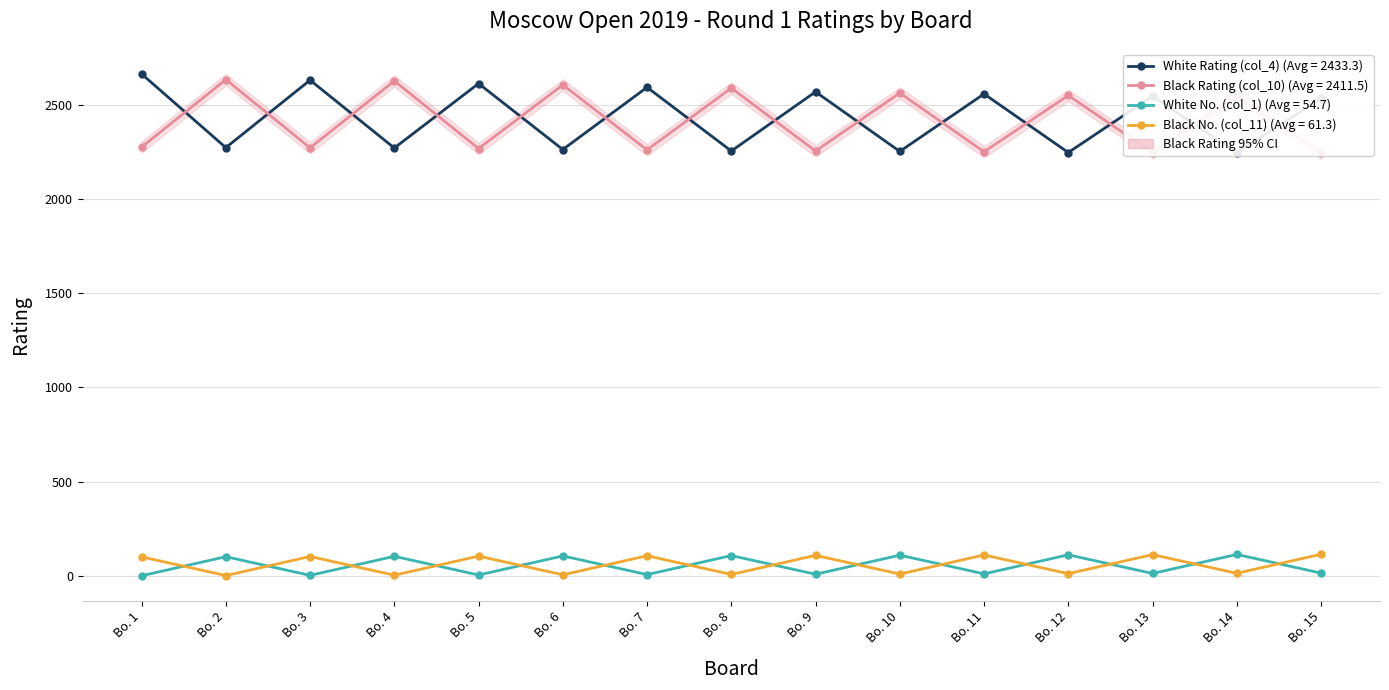

List the series in order of their peak value, lowest first.

White No. (col_1), Black No. (col_11), Black Rating (col_10), White Rating (col_4)